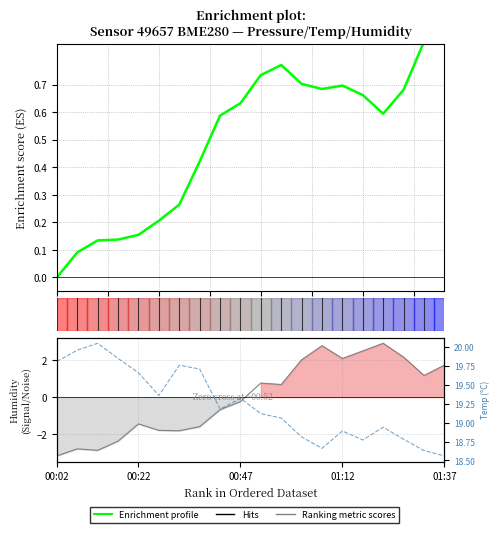

What is the difference between the maximum and minimum values in the Temperature series?

1.5